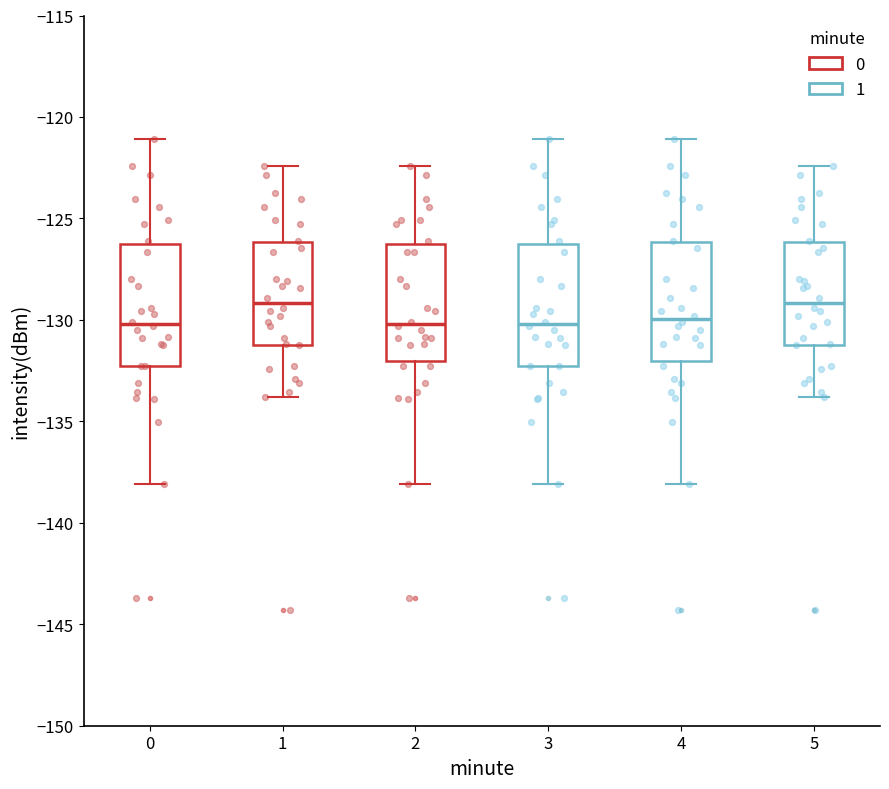

Reading left to right, read every box against the y-axis: the position of its median line, the range the box covers, and the ends of its whiskers. The values are not printed on the chart, so give them approximately, as read against the axis.

0: median -130.0, box -132.5 to -126.0, whiskers -138.0 to -121.0
1: median -129.0, box -131.0 to -126.0, whiskers -134.0 to -122.5
2: median -130.0, box -132.0 to -126.0, whiskers -138.0 to -122.5
3: median -130.0, box -132.5 to -126.0, whiskers -138.0 to -121.0
4: median -130.0, box -132.0 to -126.0, whiskers -138.0 to -121.0
5: median -129.0, box -131.0 to -126.0, whiskers -134.0 to -122.5